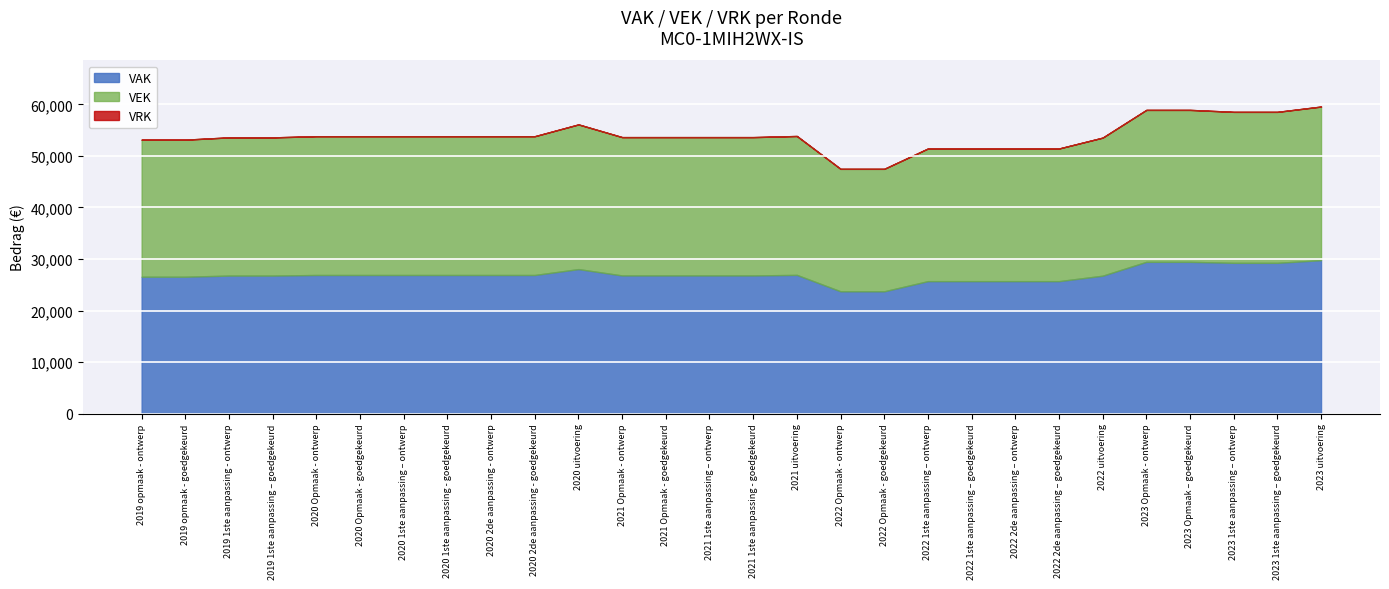

Reading right to left, what are all the values shown in this chart?

VAK: 2023 uitvoering=29782	2023 1ste aanpassing – goedgekeurd=29267	2023 1ste aanpassing – ontwerp=29267	2023 Opmaak – goedgekeurd=29458	2023 Opmaak - ontwerp=29458	2022 uitvoering=26770	2022 2de aanpassing – goedgekeurd=25715	2022 2de aanpassing – ontwerp=25715	2022 1ste aanpassing – goedgekeurd=25715	2022 1ste aanpassing – ontwerp=25715	2022 Opmaak - goedgekeurd=23744	2022 Opmaak - ontwerp=23744	2021 uitvoering=26928	2021 1ste aanpassing - goedgekeurd=26819	2021 1ste aanpassing – ontwerp=26819	2021 Opmaak - goedgekeurd=26819	2021 Opmaak - ontwerp=26819	2020 uitvoering=28051	2020 2de aanpassing - goedgekeurd=26908	2020 2de aanpassing - ontwerp=26908	2020 1ste aanpassing - goedgekeurd=26908	2020 1ste aanpassing – ontwerp=26908	2020 Opmaak - goedgekeurd=26908	2020 Opmaak - ontwerp=26908	2019 1ste aanpassing – goedgekeurd=26793	2019 1ste aanpassing - ontwerp=26793	2019 opmaak - goedgekeurd=26572	2019 opmaak - ontwerp=26572
VEK: 2023 uitvoering=29782	2023 1ste aanpassing – goedgekeurd=29267	2023 1ste aanpassing – ontwerp=29267	2023 Opmaak – goedgekeurd=29458	2023 Opmaak - ontwerp=29458	2022 uitvoering=26770	2022 2de aanpassing – goedgekeurd=25715	2022 2de aanpassing – ontwerp=25715	2022 1ste aanpassing – goedgekeurd=25715	2022 1ste aanpassing – ontwerp=25715	2022 Opmaak - goedgekeurd=23744	2022 Opmaak - ontwerp=23744	2021 uitvoering=26928	2021 1ste aanpassing - goedgekeurd=26819	2021 1ste aanpassing – ontwerp=26819	2021 Opmaak - goedgekeurd=26819	2021 Opmaak - ontwerp=26819	2020 uitvoering=28051	2020 2de aanpassing - goedgekeurd=26908	2020 2de aanpassing - ontwerp=26908	2020 1ste aanpassing - goedgekeurd=26908	2020 1ste aanpassing – ontwerp=26908	2020 Opmaak - goedgekeurd=26908	2020 Opmaak - ontwerp=26908	2019 1ste aanpassing – goedgekeurd=26793	2019 1ste aanpassing - ontwerp=26793	2019 opmaak - goedgekeurd=26572	2019 opmaak - ontwerp=26572
VRK: 2023 uitvoering=0	2023 1ste aanpassing – goedgekeurd=0	2023 1ste aanpassing – ontwerp=0	2023 Opmaak – goedgekeurd=0	2023 Opmaak - ontwerp=0	2022 uitvoering=0	2022 2de aanpassing – goedgekeurd=0	2022 2de aanpassing – ontwerp=0	2022 1ste aanpassing – goedgekeurd=0	2022 1ste aanpassing – ontwerp=0	2022 Opmaak - goedgekeurd=0	2022 Opmaak - ontwerp=0	2021 uitvoering=0	2021 1ste aanpassing - goedgekeurd=0	2021 1ste aanpassing – ontwerp=0	2021 Opmaak - goedgekeurd=0	2021 Opmaak - ontwerp=0	2020 uitvoering=0	2020 2de aanpassing - goedgekeurd=0	2020 2de aanpassing - ontwerp=0	2020 1ste aanpassing - goedgekeurd=0	2020 1ste aanpassing – ontwerp=0	2020 Opmaak - goedgekeurd=0	2020 Opmaak - ontwerp=0	2019 1ste aanpassing – goedgekeurd=0	2019 1ste aanpassing - ontwerp=0	2019 opmaak - goedgekeurd=0	2019 opmaak - ontwerp=0